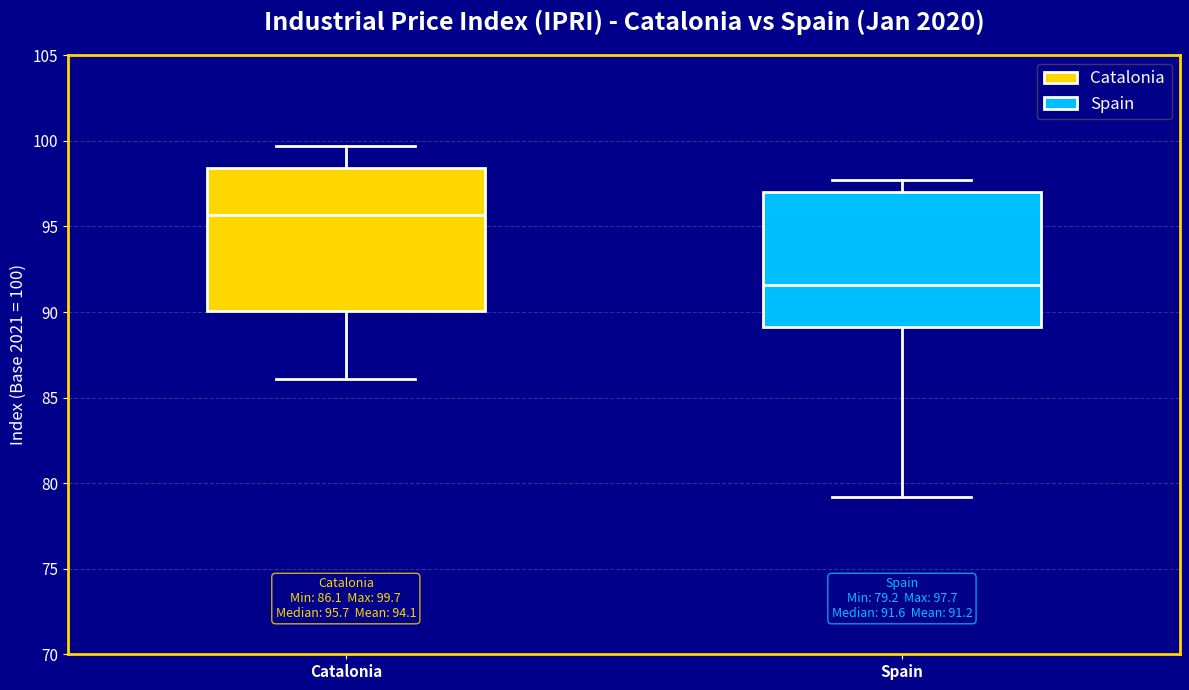

Which box has the highest median line?

Catalonia